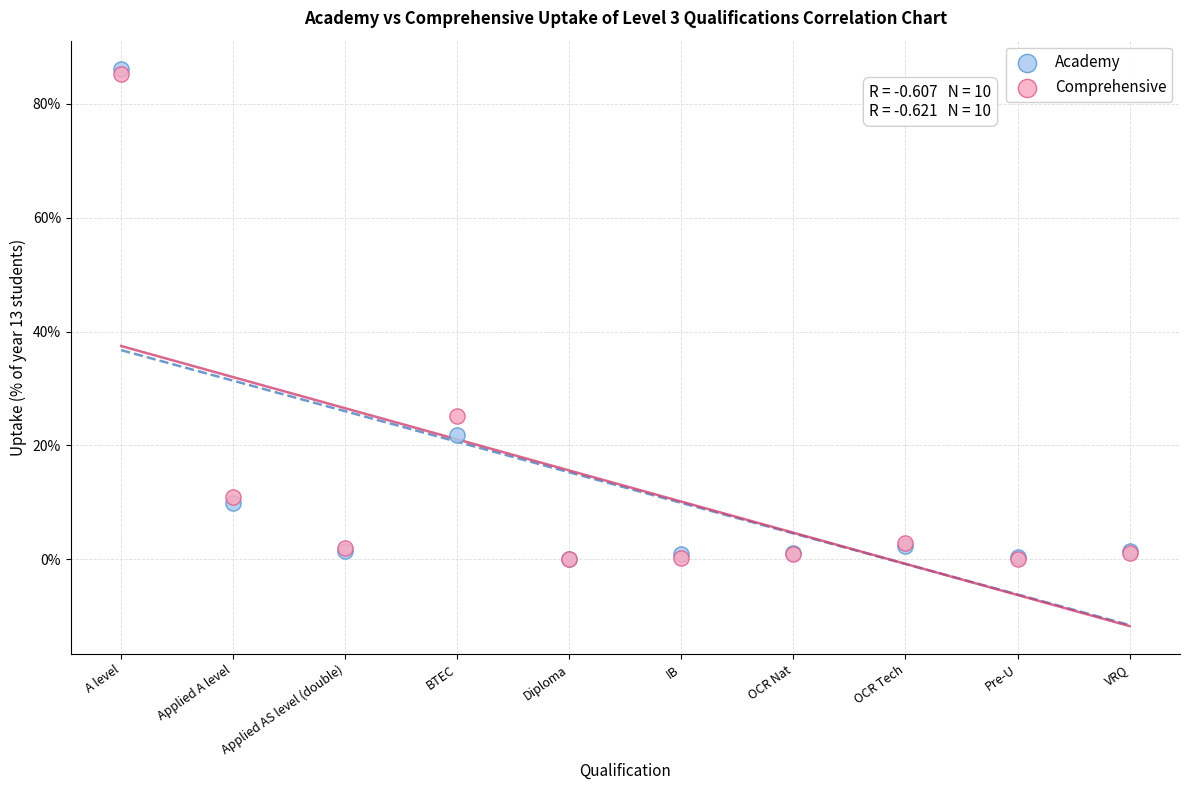

In the Academy series, what Y value is closest to 43?

21.9